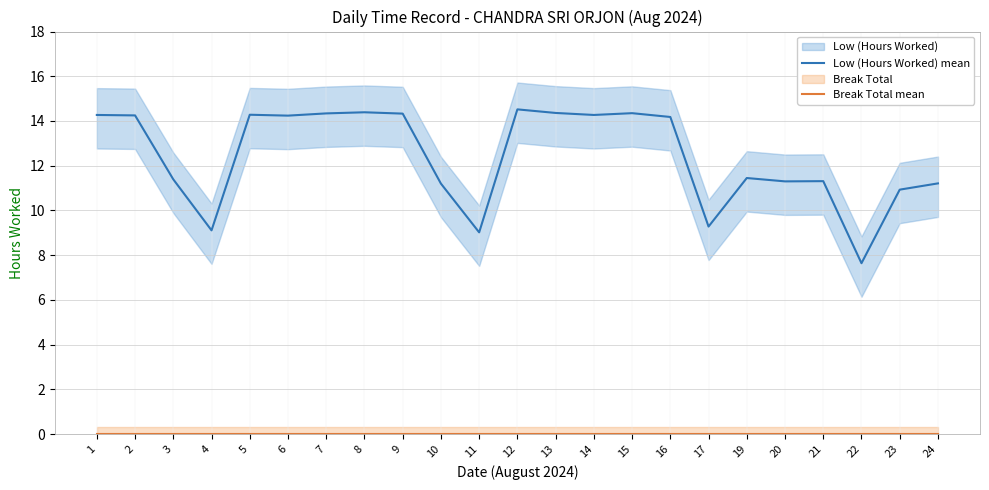

Which series has the largest range (max minus min)?

Low (Hours Worked) mean